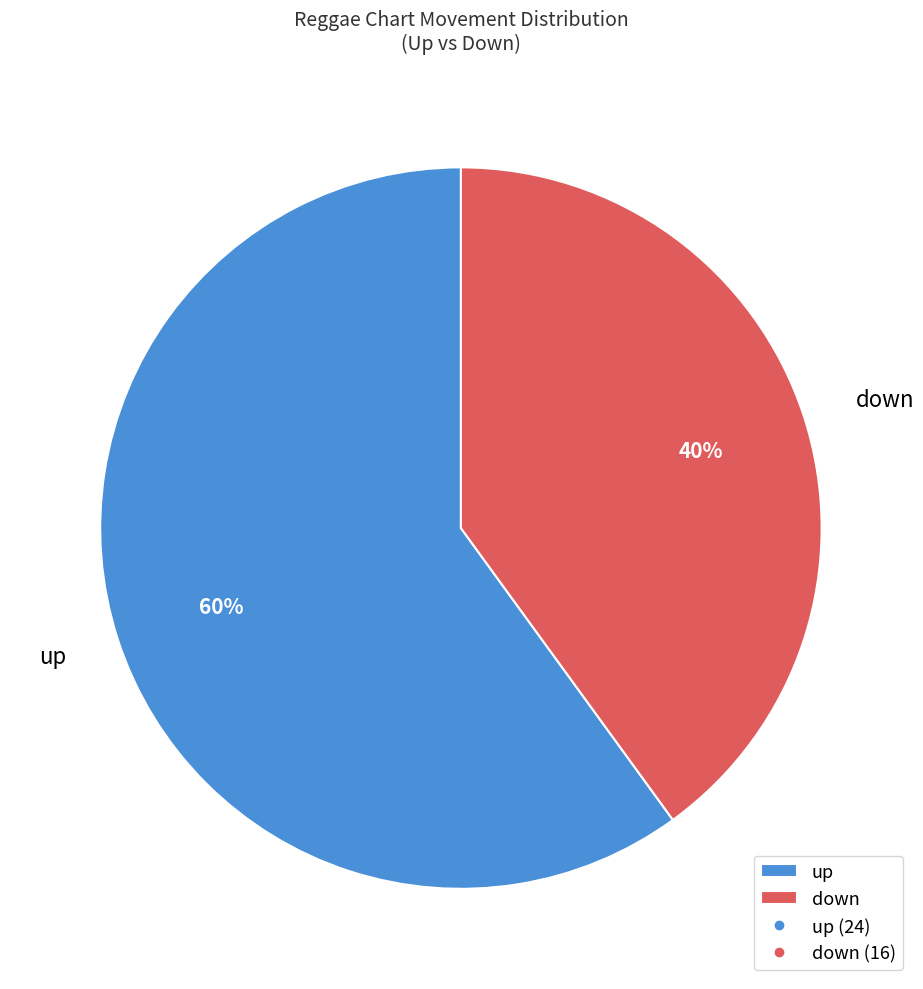

To the nearest percent, what percentage of the pie is down?

40%